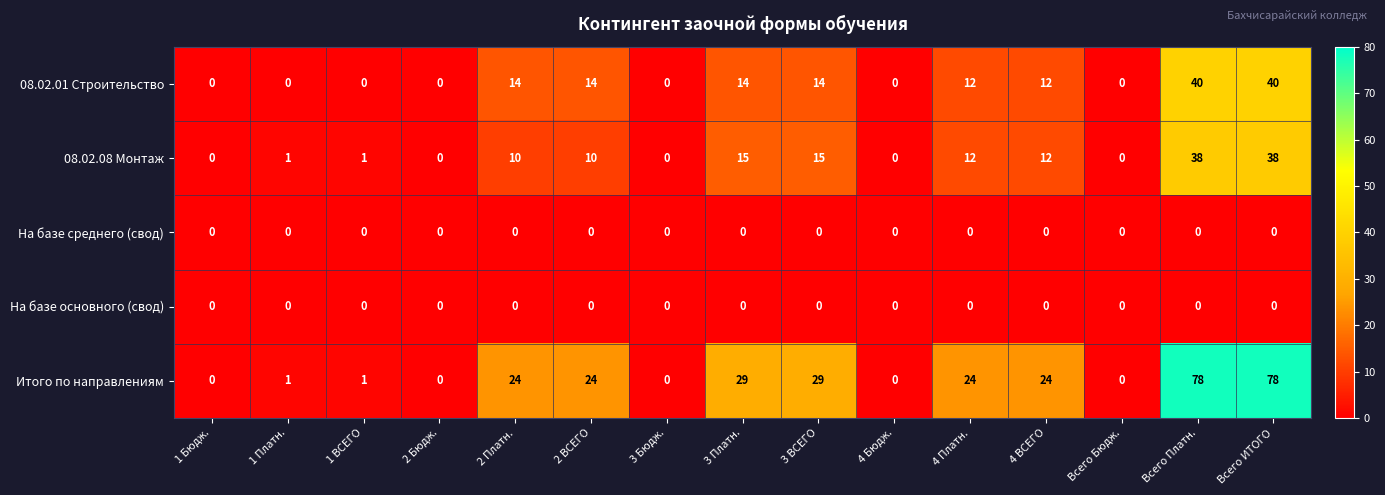

What is the greatest value displayed?

78